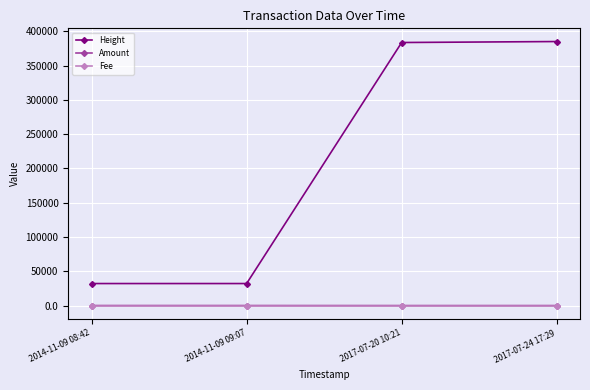

At which label is Height closest to 208658?

2017-07-20 10:21